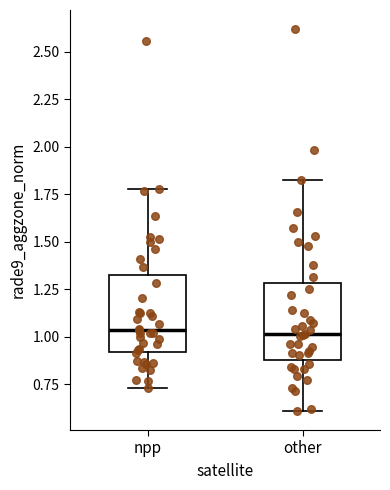

Reading left to right, read every box against the y-axis: the position of its median line, the range the box covers, and the ends of its whiskers. The values are not printed on the chart, so give them approximately, as read against the axis.

npp: median 1.05, box 0.90 to 1.30, whiskers 0.75 to 1.80
other: median 1.00, box 0.90 to 1.30, whiskers 0.60 to 1.85